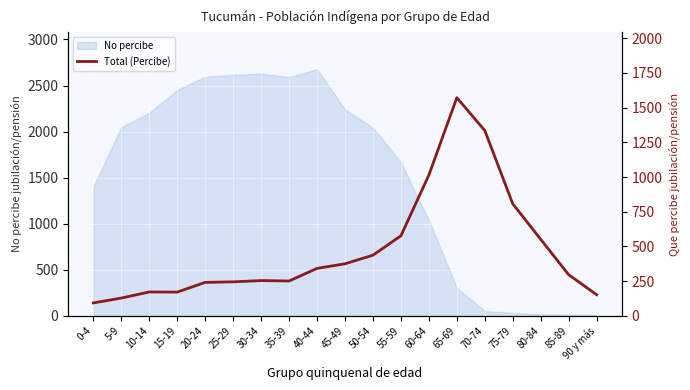

True or false: No percibe has a value of 1493 at 60-64.

False